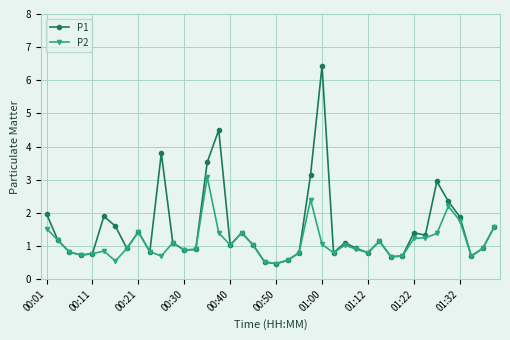

Rank the series by their maximum value, from highest to lowest.

P1, P2